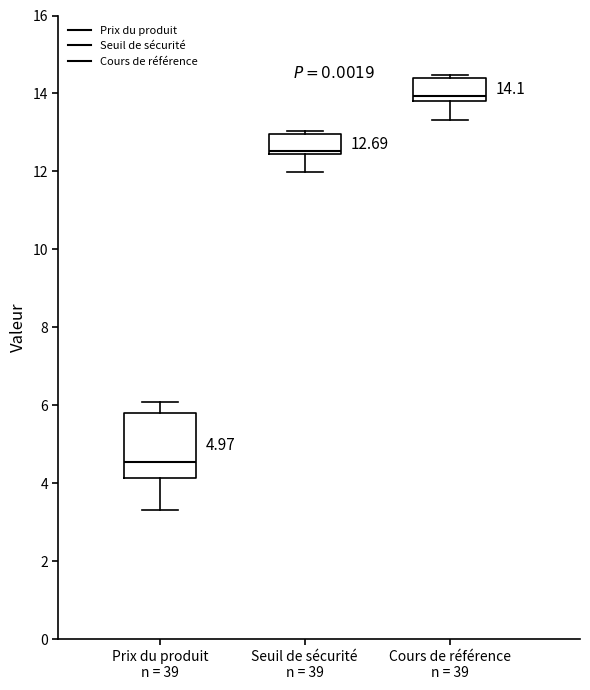

Comparing the boxes themselves (not the whiskers), which one is the tallest?

Prix du produit n = 39